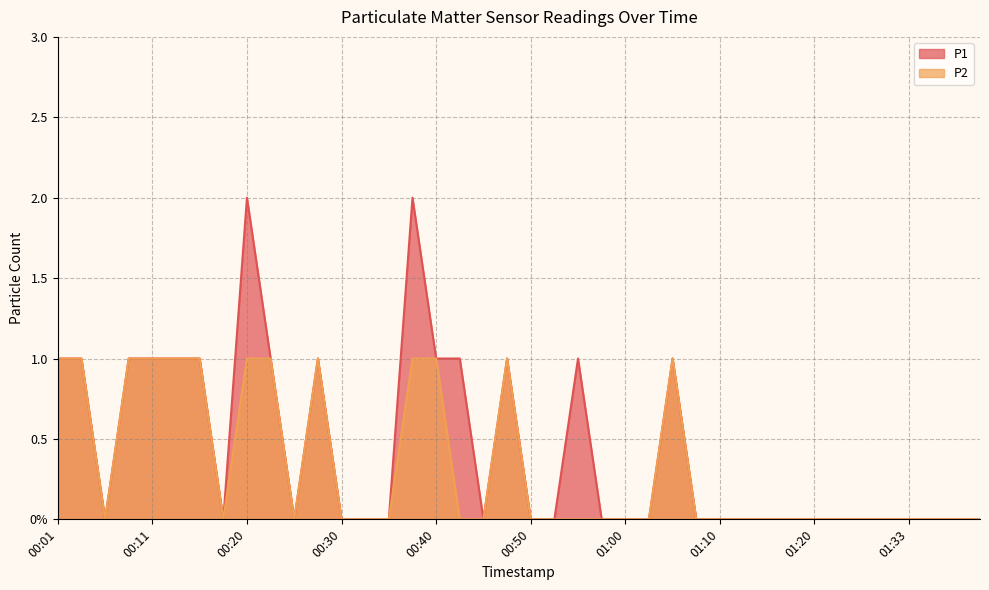

How many interior local valleys does the P2 series have?

3